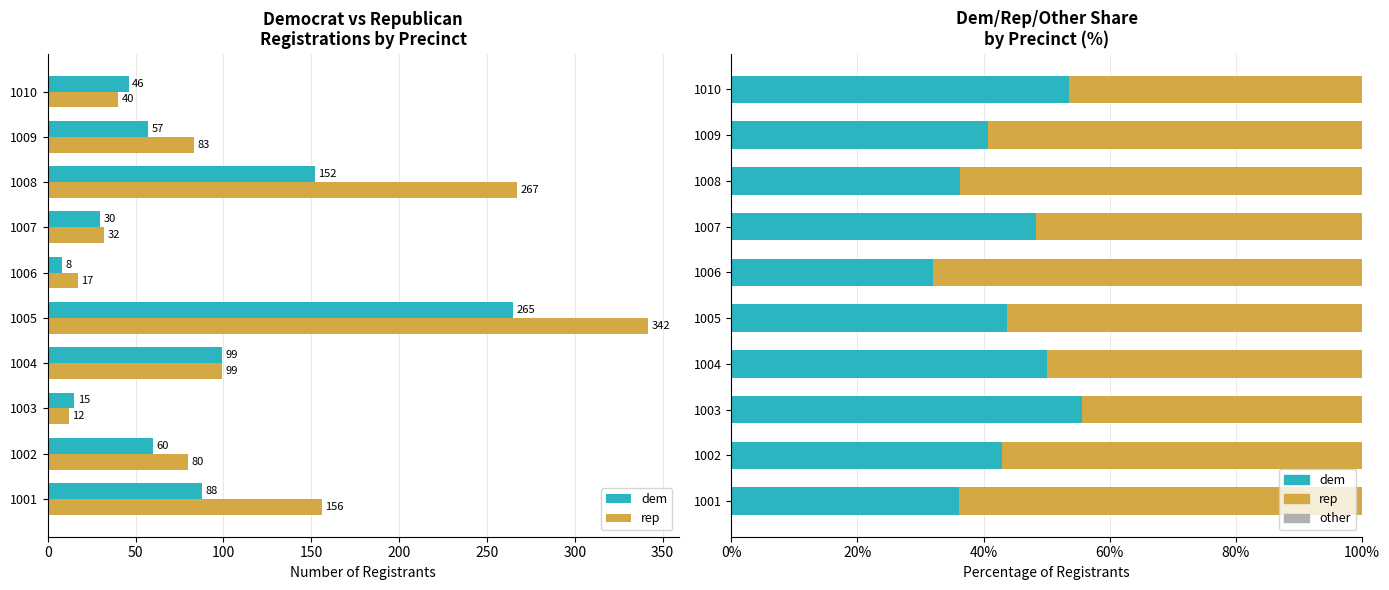

What is the highest value of the rep series?

68.0